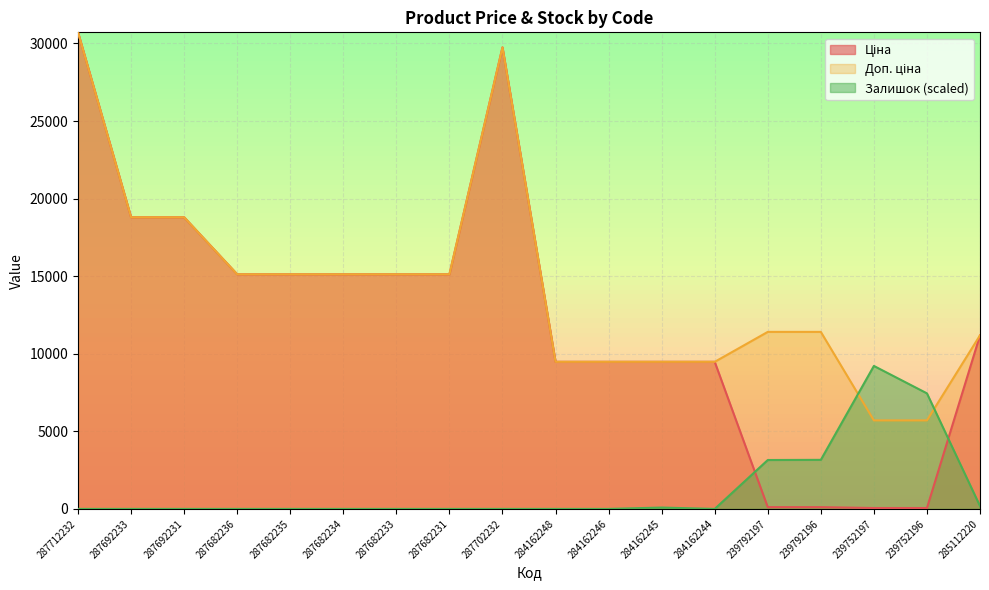

True or false: Залишок has more than 0 points higher than both neighbors.

True